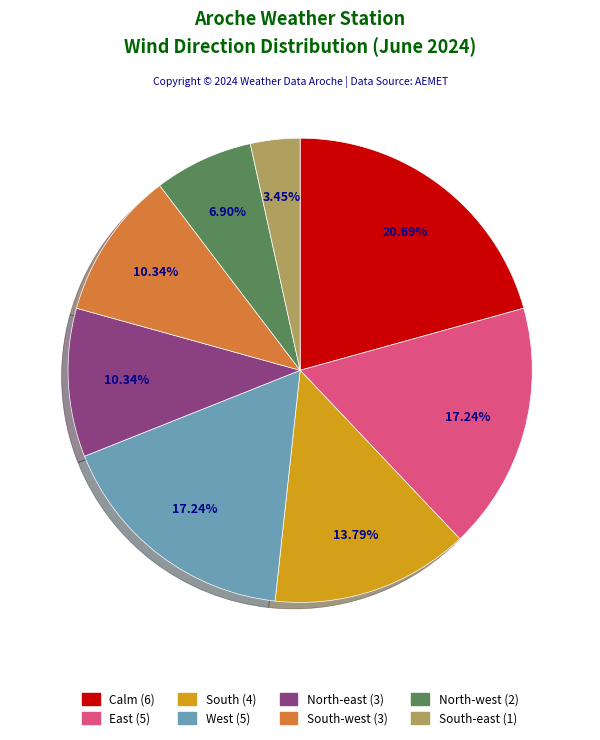

Is there any slice that represents more than half of the pie?

No